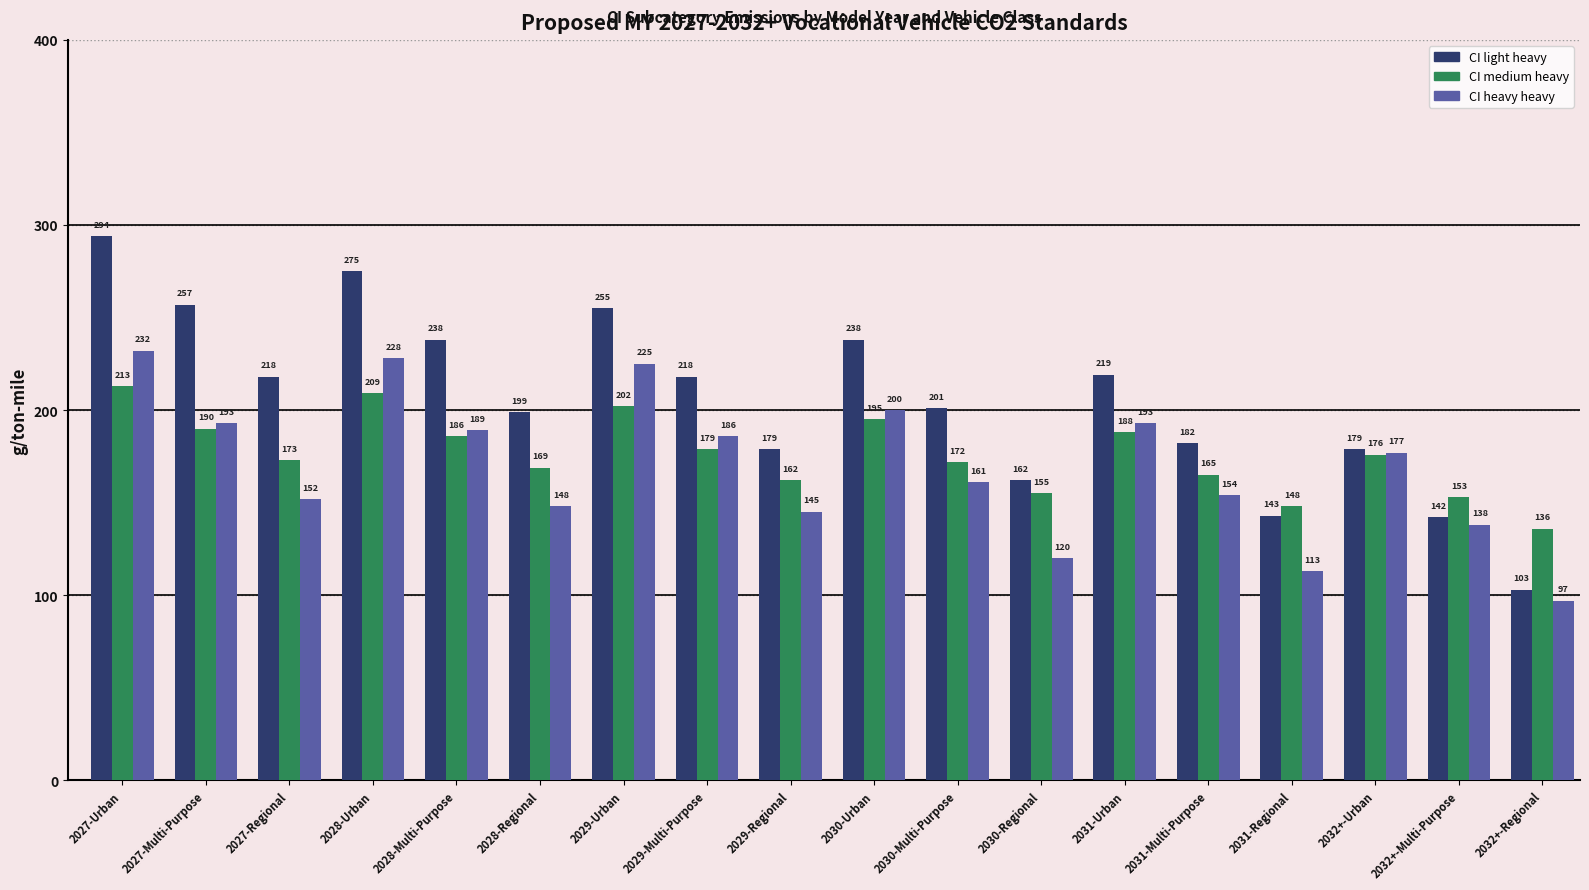

What is the sum of the CI medium heavy values at 2027-Multi-Purpose and 2030-Regional?

345